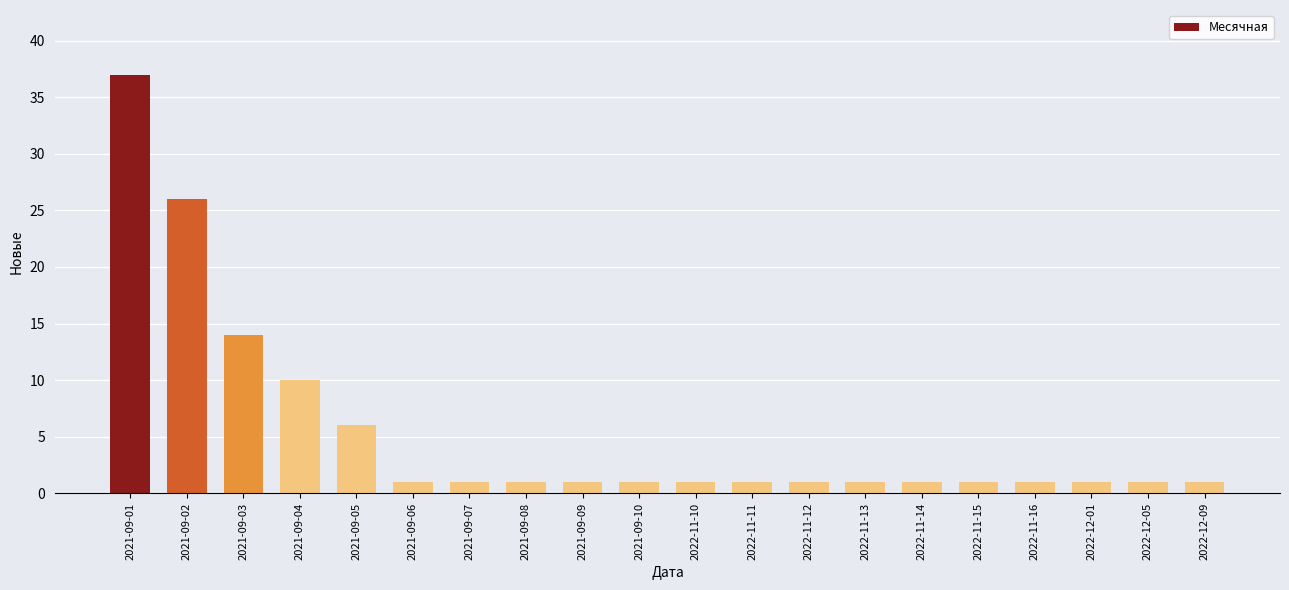

What is the change in value from 2021-09-04 to 2022-11-10?

-9